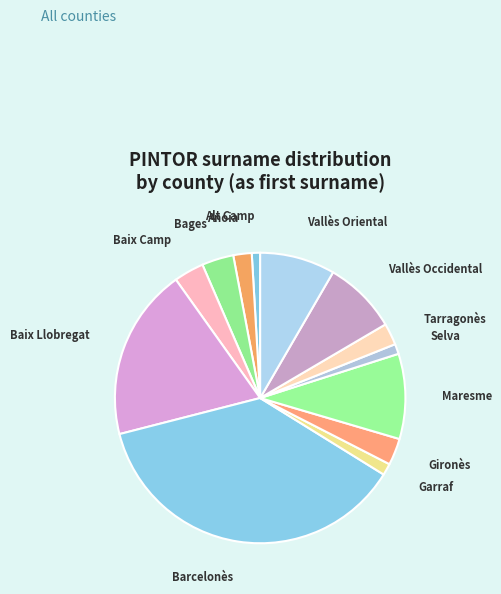

Combined, do Garraf and Bages account for over 50%?

No